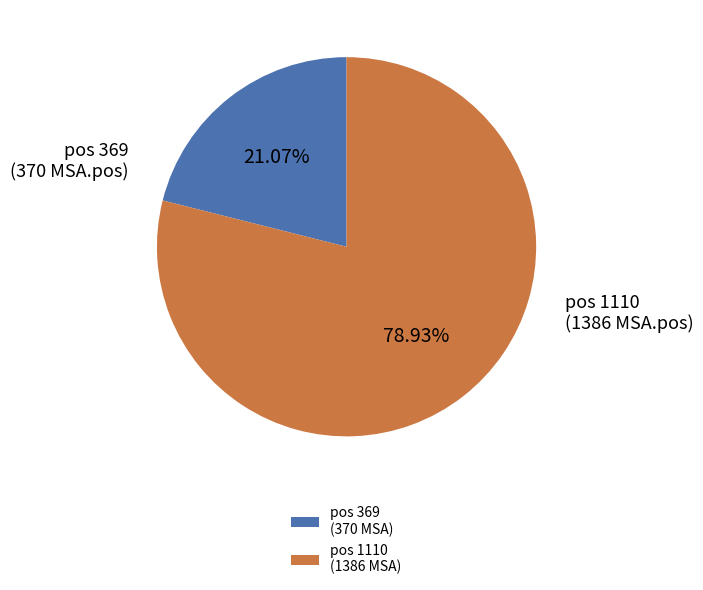

To the nearest percent, what is the average slice percentage?

50%